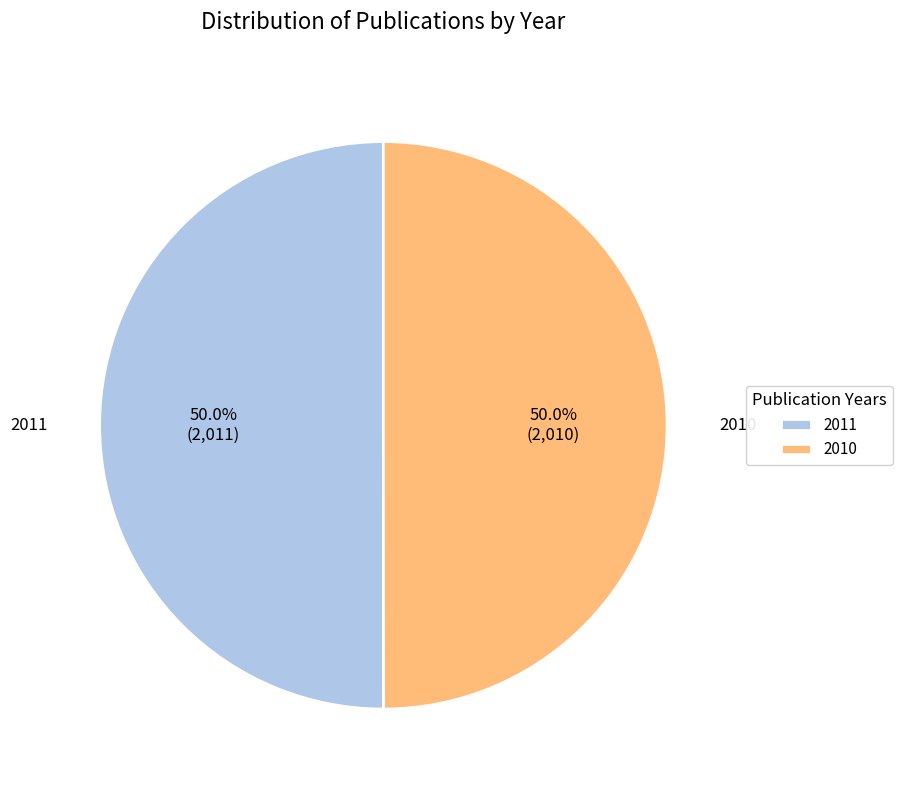

What is the ratio of the value at 2011 to the value at 2010?

1.0